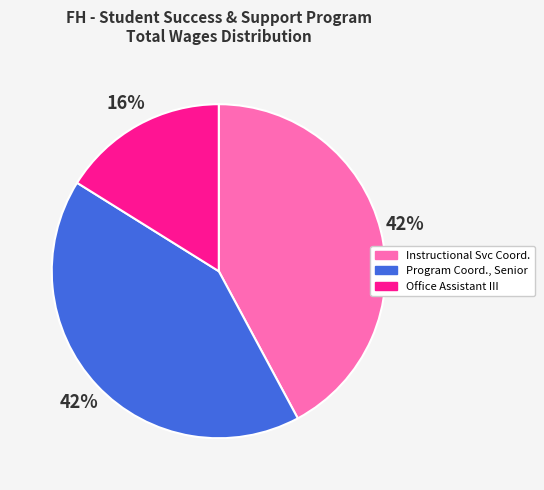

Does any single category account for the majority?

No